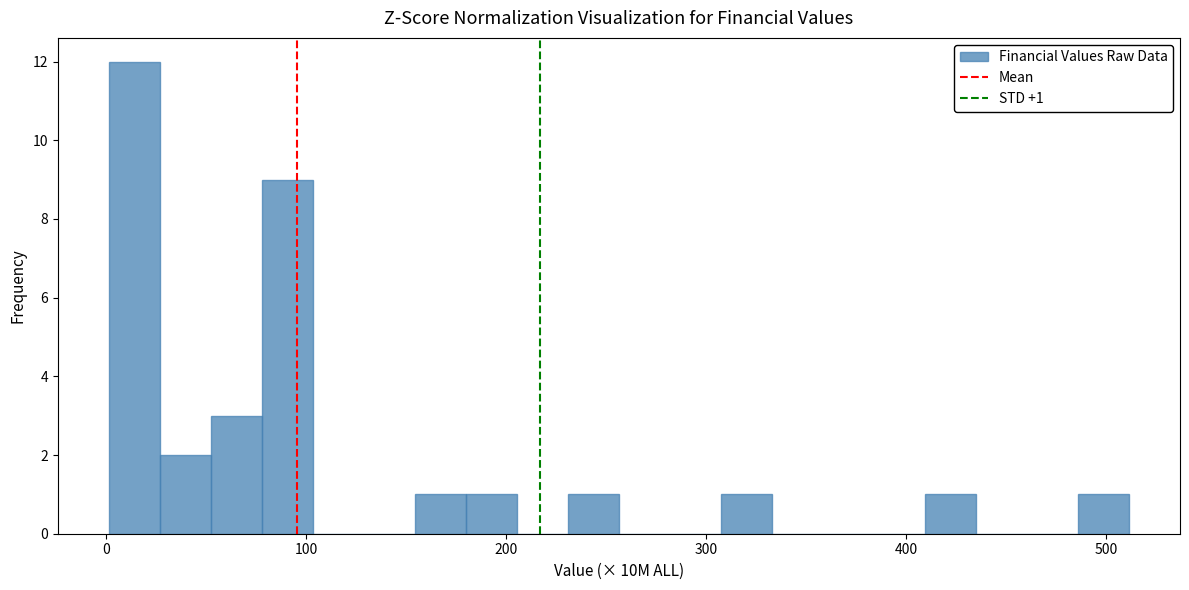

Around what value on the x-axis is the tallest bar? Give the approximate position of its centre, as read against the axis.

10